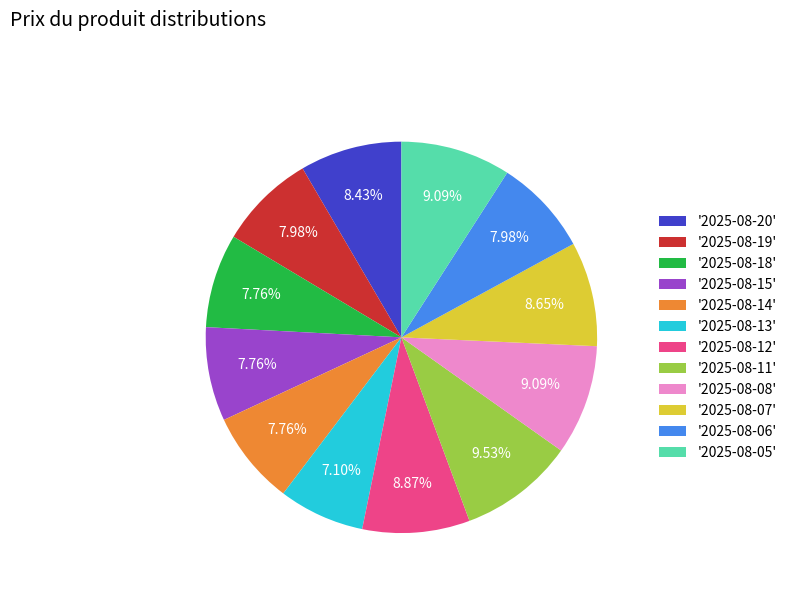

Does '2025-08-15' represent more than half of the total?

No